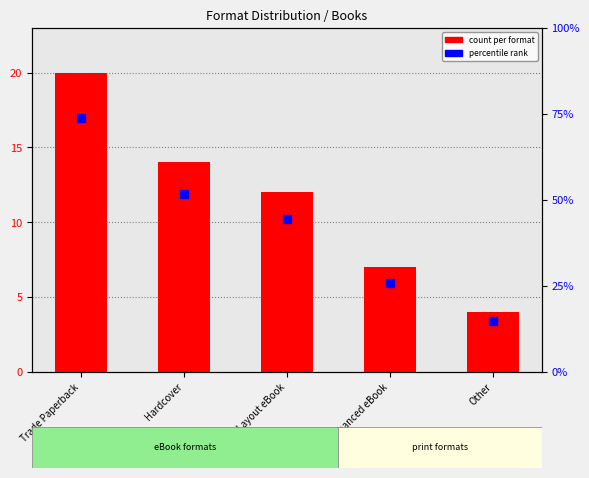

Rank the categories by value from lowest to highest.

Other, Enhanced eBook, Fixed Layout eBook, Hardcover, Trade Paperback